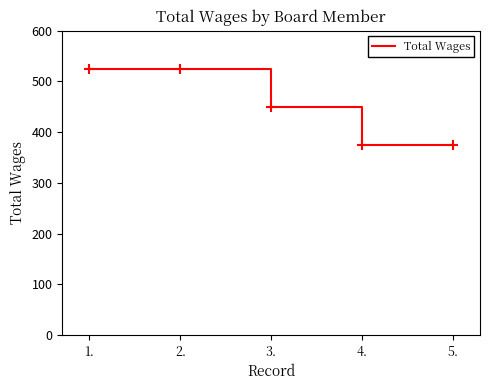

What is the change in value from 2. to 3.?

-75